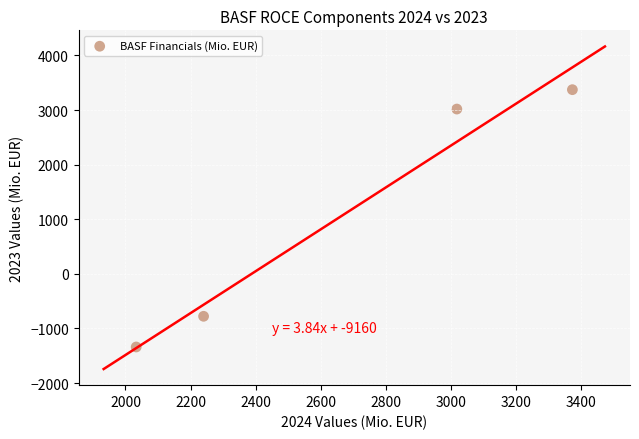

What Y value in the scatter plot is closest to 1016?

-778